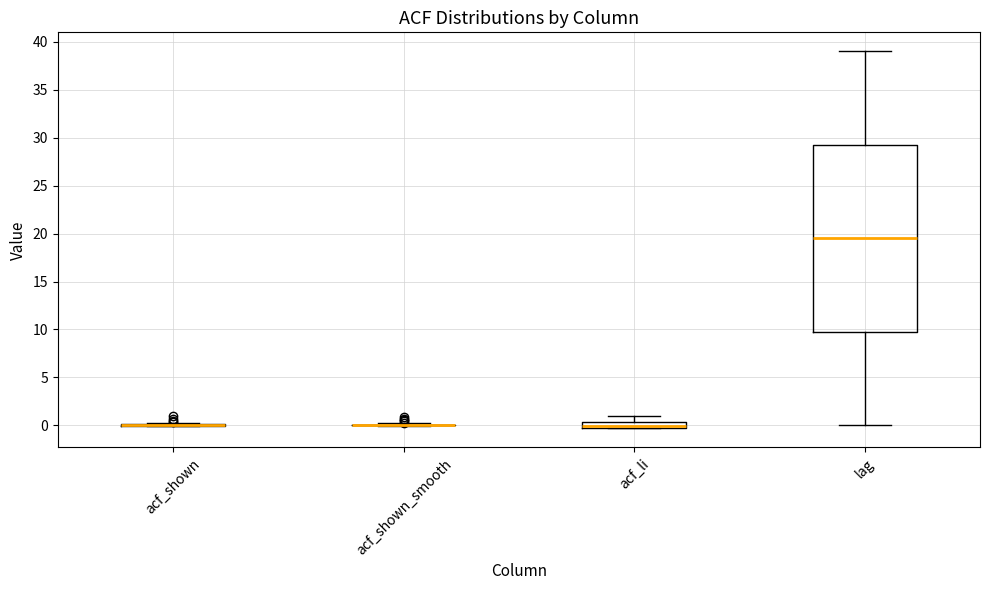

Comparing the boxes themselves (not the whiskers), which one is the tallest?

lag